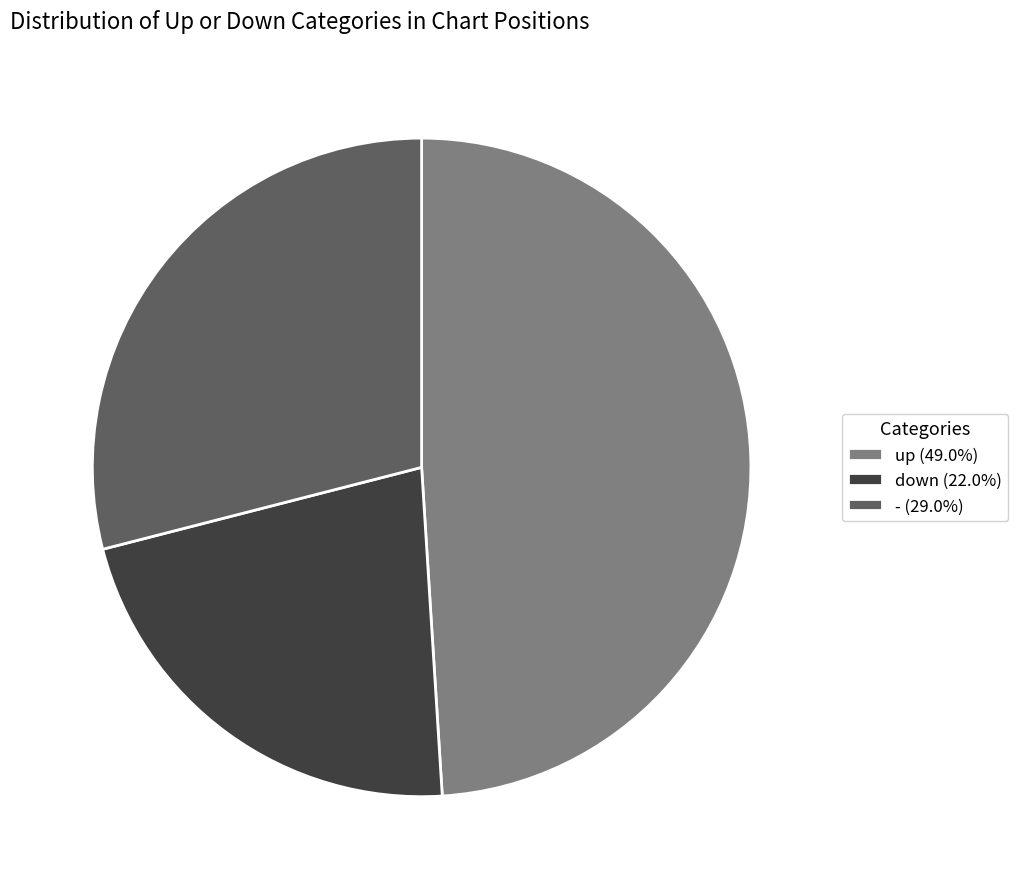

Rank the categories by value from highest to lowest.

up, -, down